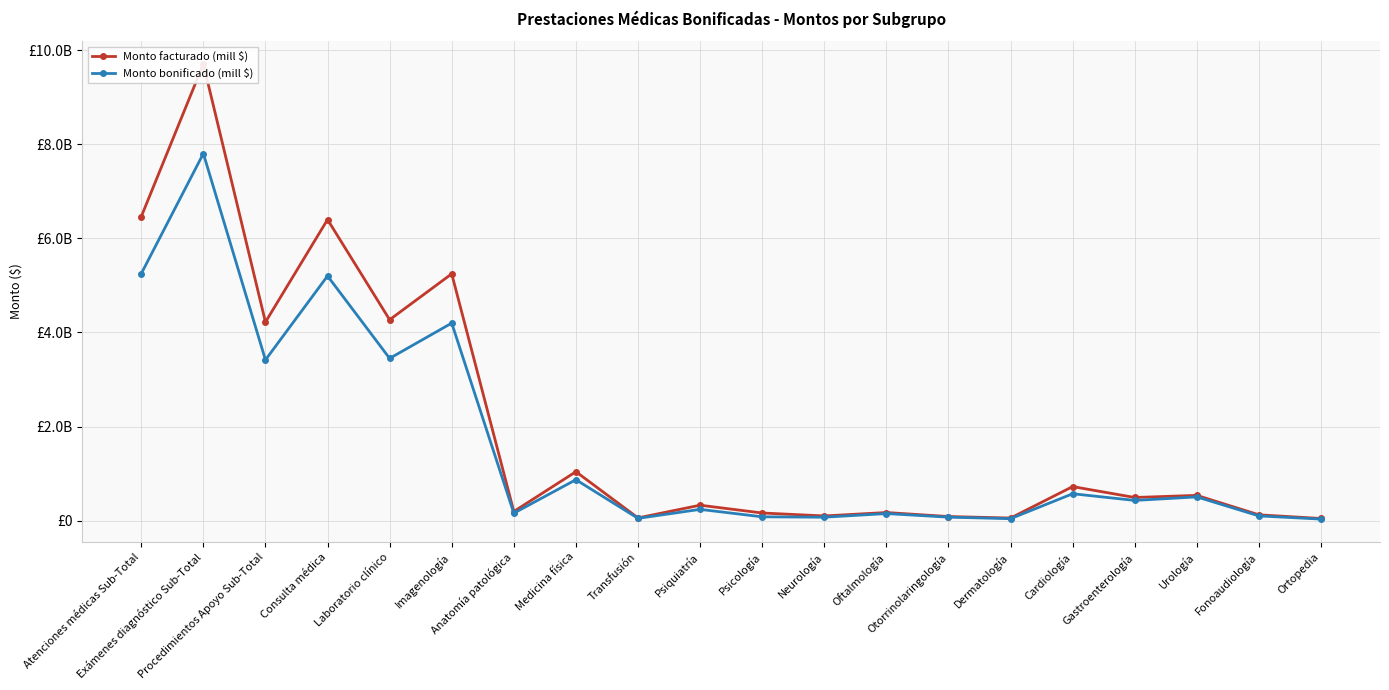

How many lines are shown in the chart?

2